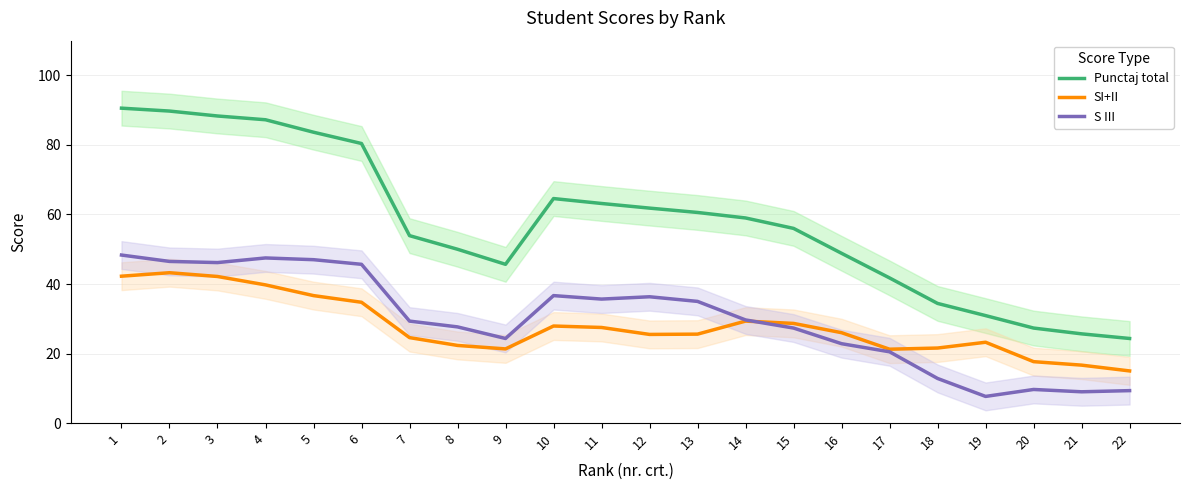

At which category does Punctaj total reach its first local peak?

10